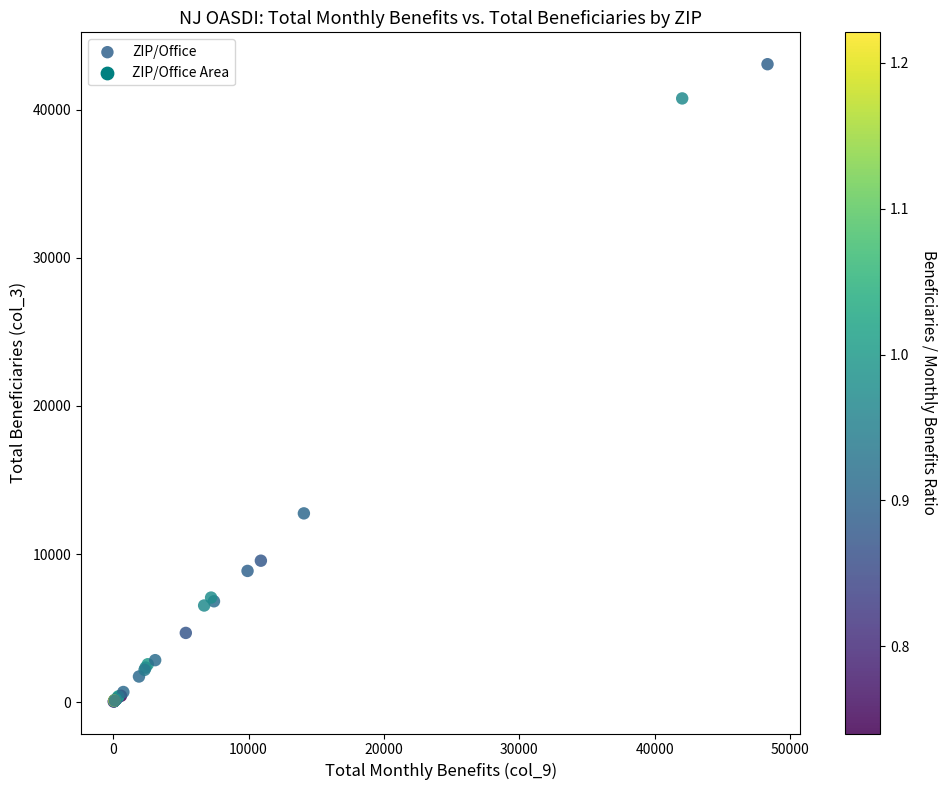

What Y value in the scatter plot is closest to 21552?

12745